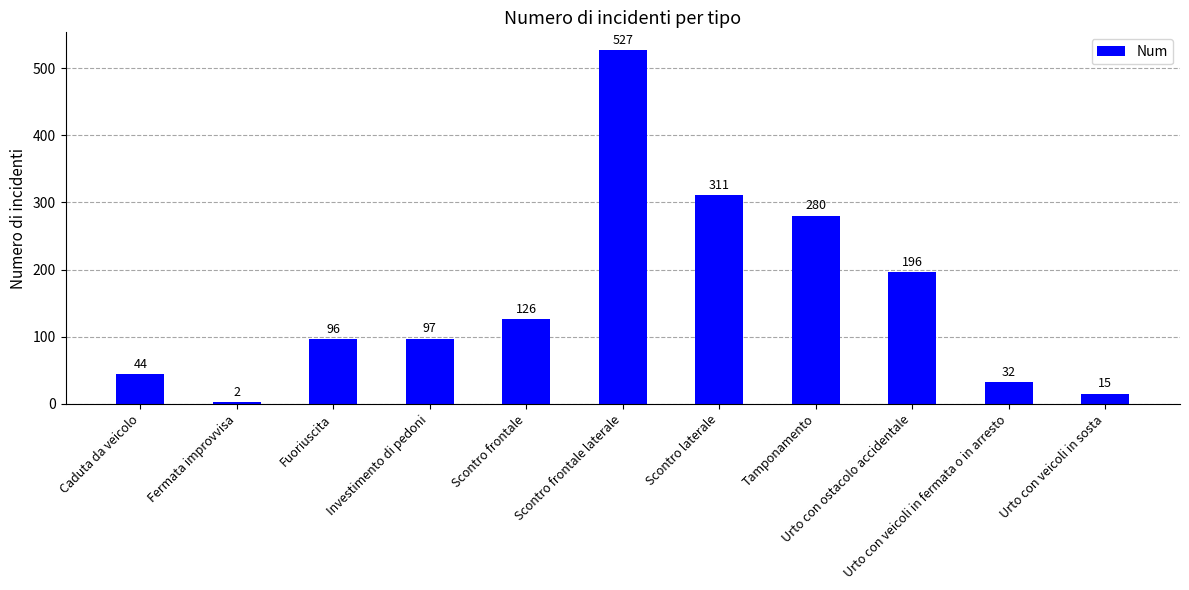

Where is the data nearest to the value 264?

Tamponamento